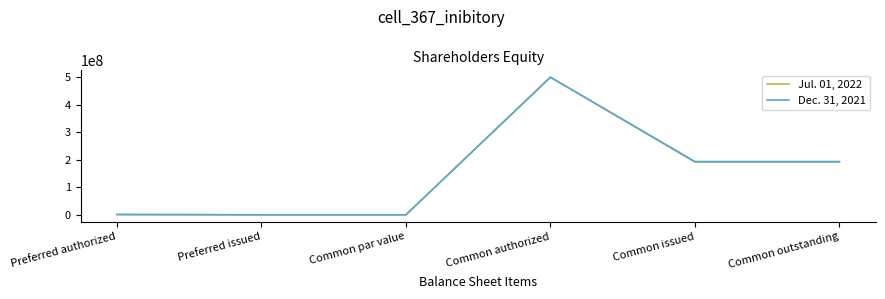

What is the difference between the maximum and minimum values in the Dec. 31, 2021 series?

500000000